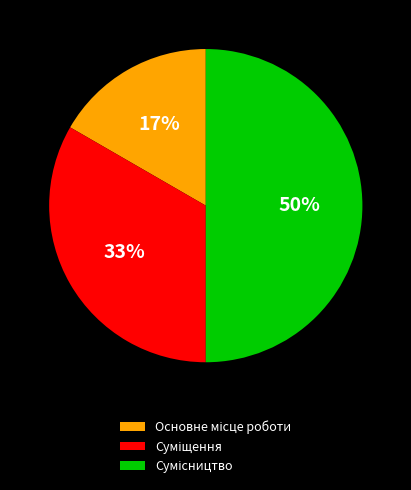

To the nearest percent, what is the difference between the largest and smallest slice percentages?

33%